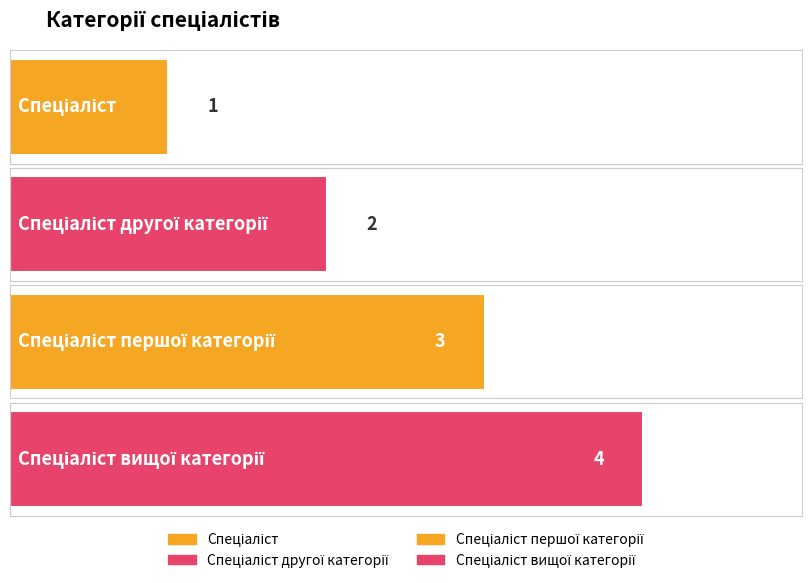

What is the difference between the maximum and minimum values?

3